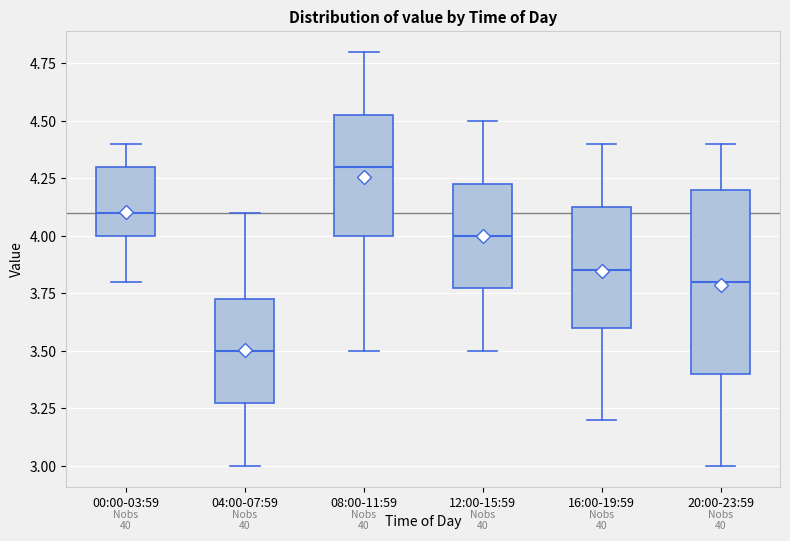

Which box's median line is the highest?

08:00-11:59